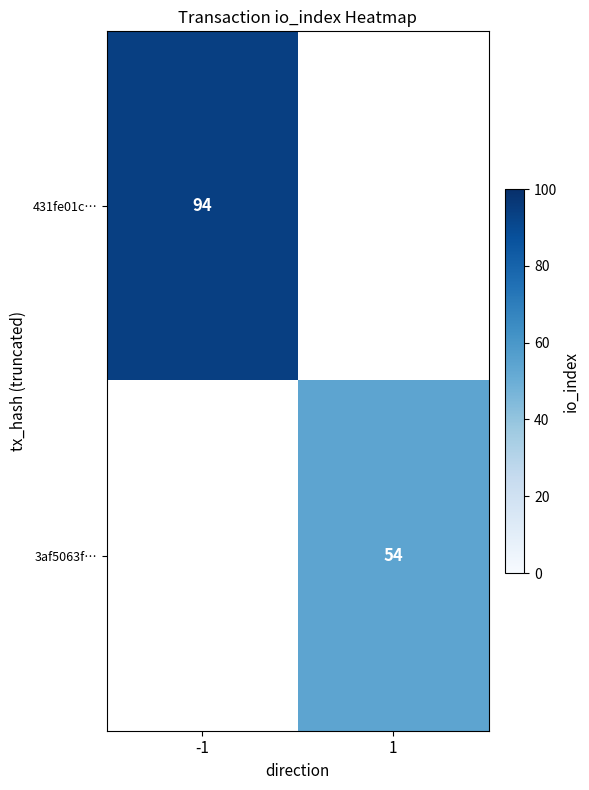

True or false: 431fe01c… has a value of 157 at -1.

False